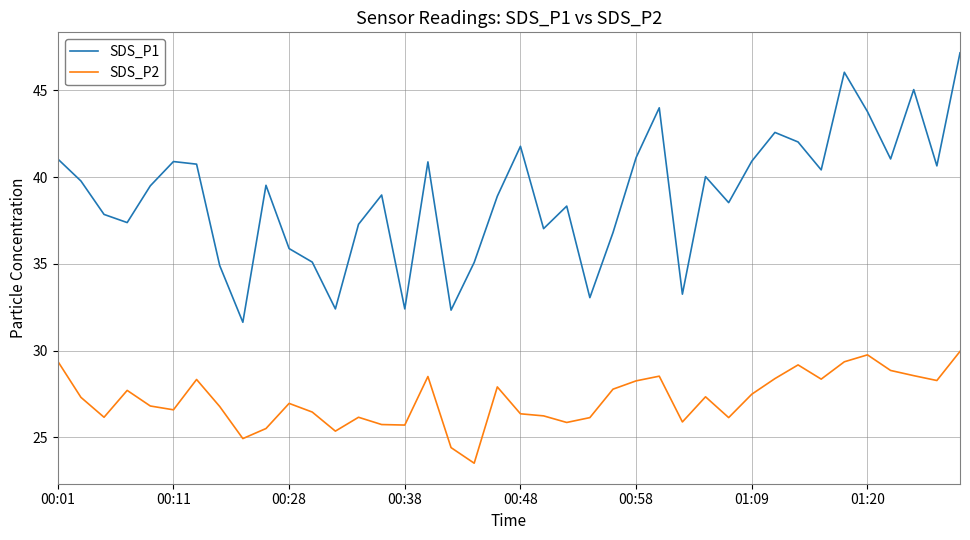

How many lines are shown in the chart?

2